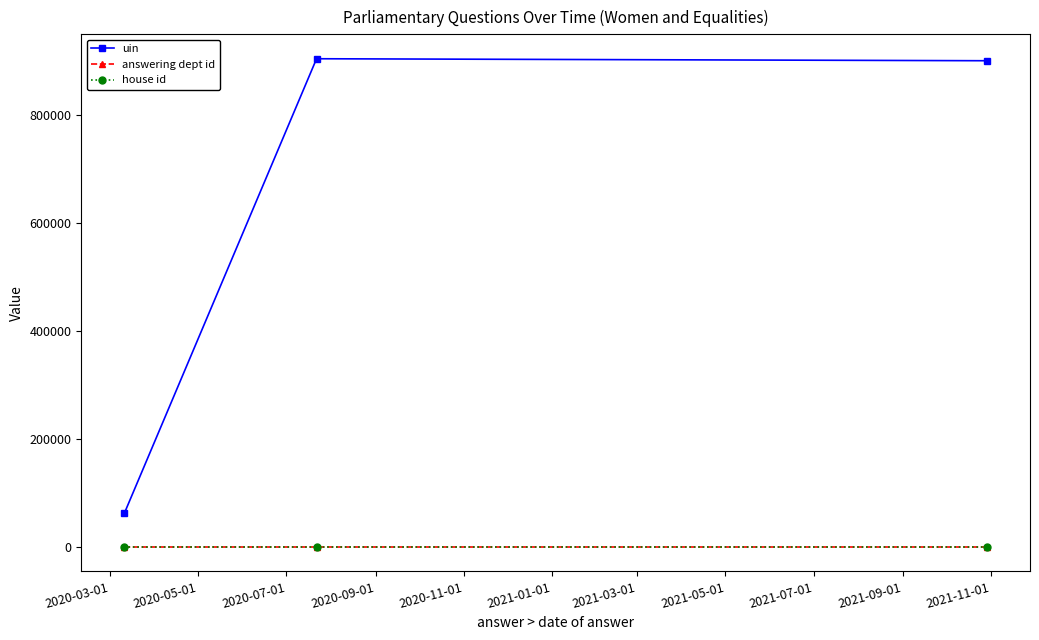

Which series has the largest total across all categories?

uin